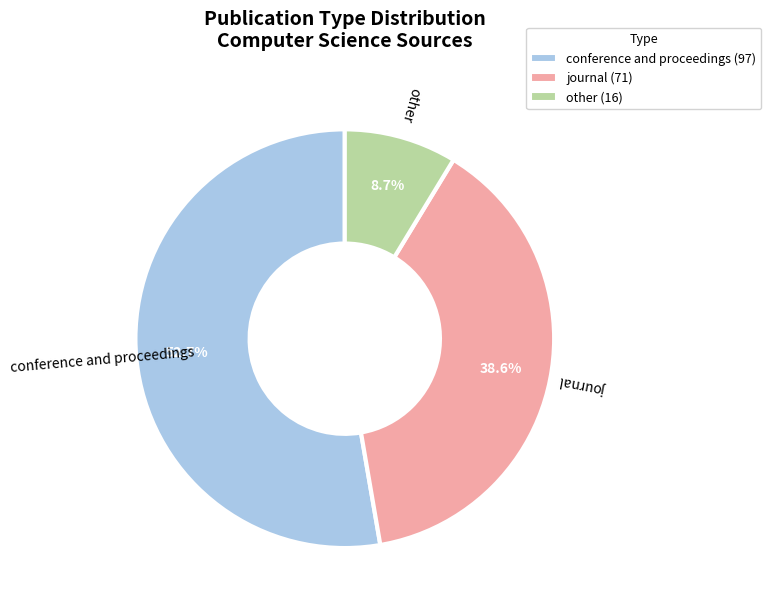

Combined, do other and journal account for over 50%?

No